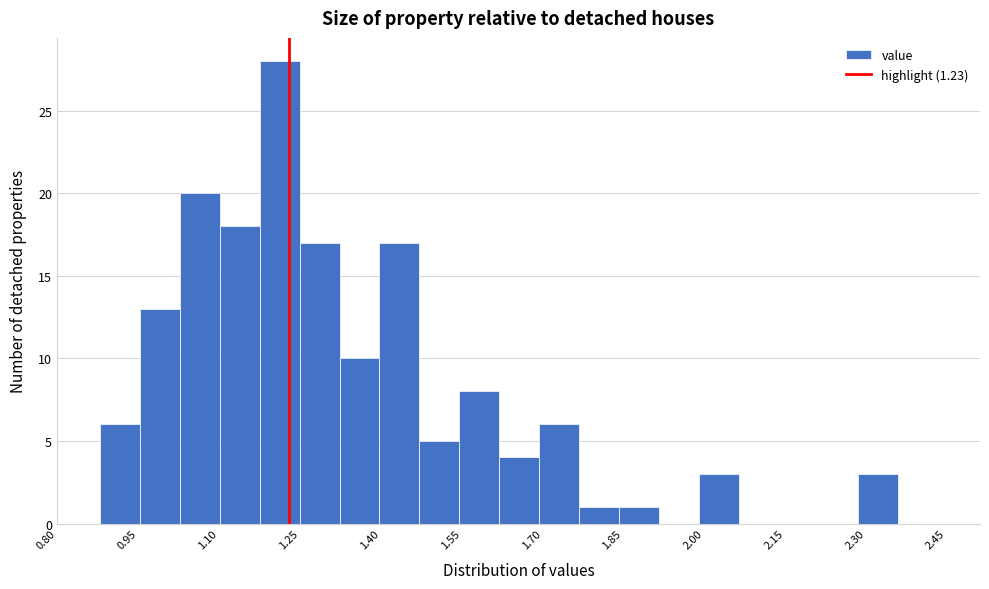

Read against the x-axis, roughly where is the centre of the tallest bar?

1.22